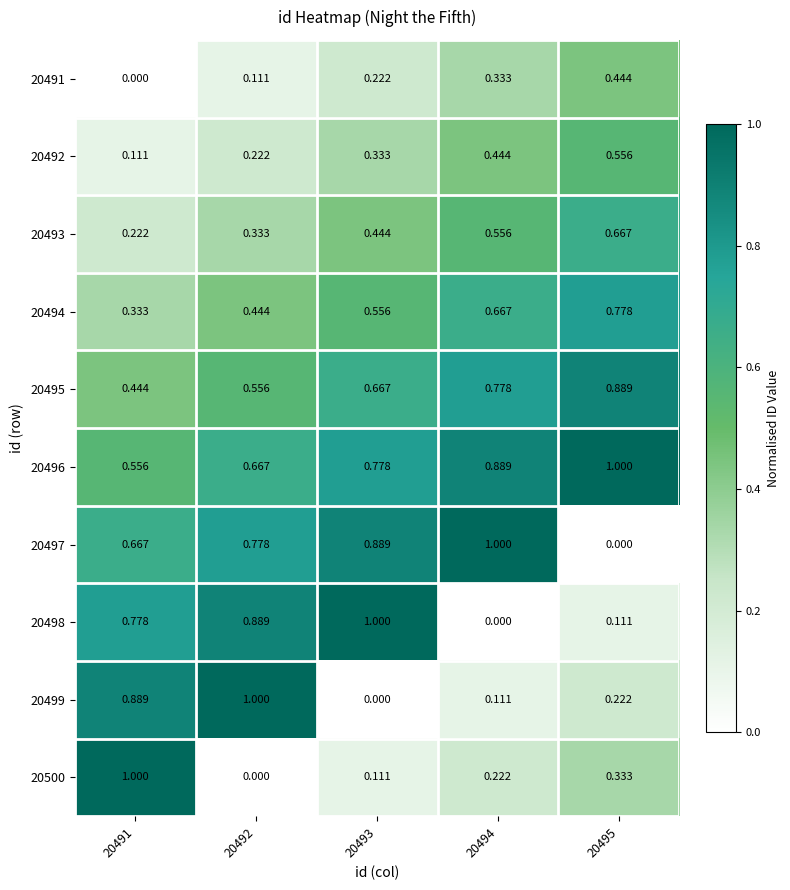

Is the value of 20493 at 20494 greater than the value of 20495 at 20495?

No